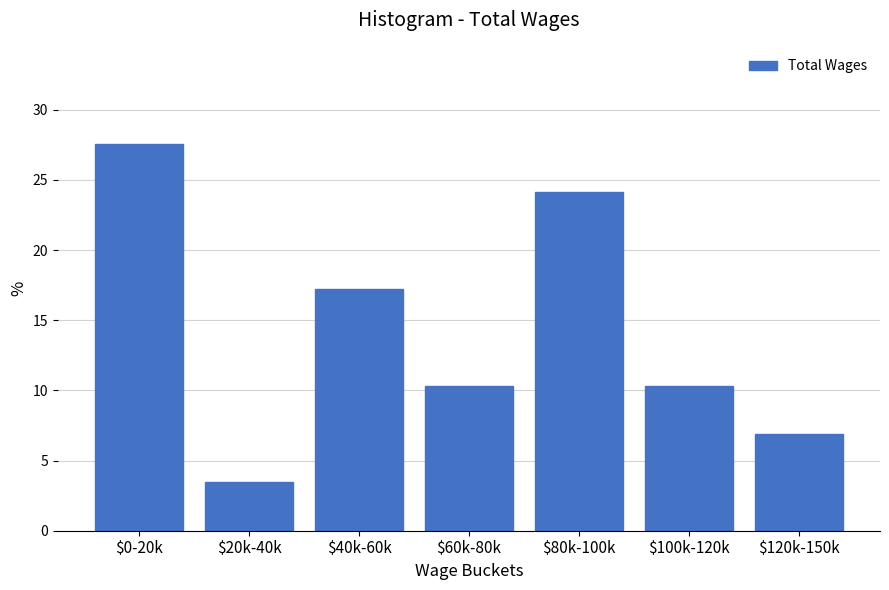

Reading left to right, list all the values displayed in this chart.

27.6	3.4	17.2	10.3	24.1	10.3	6.9